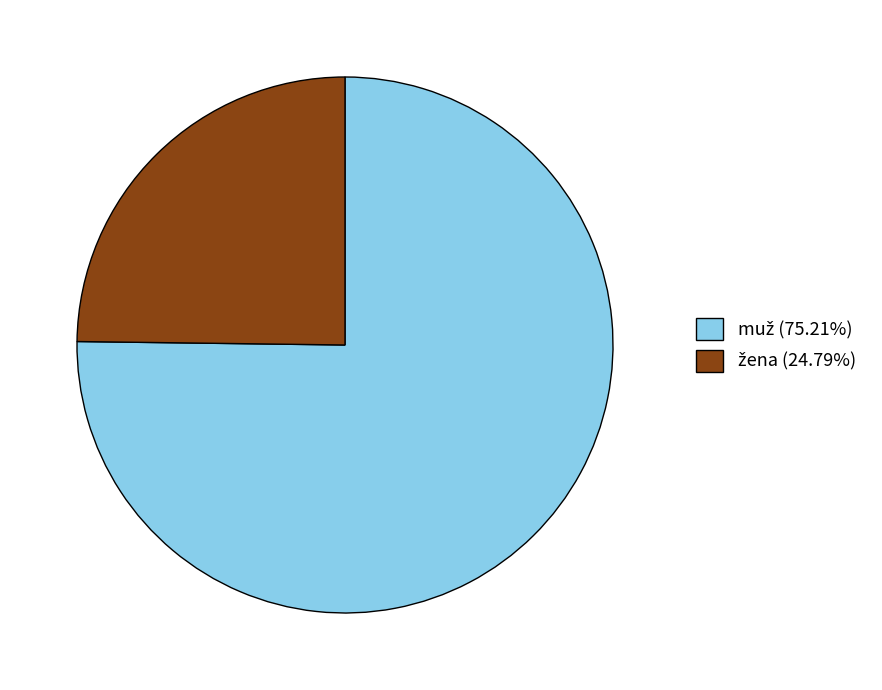

Does any single category account for the majority?

Yes